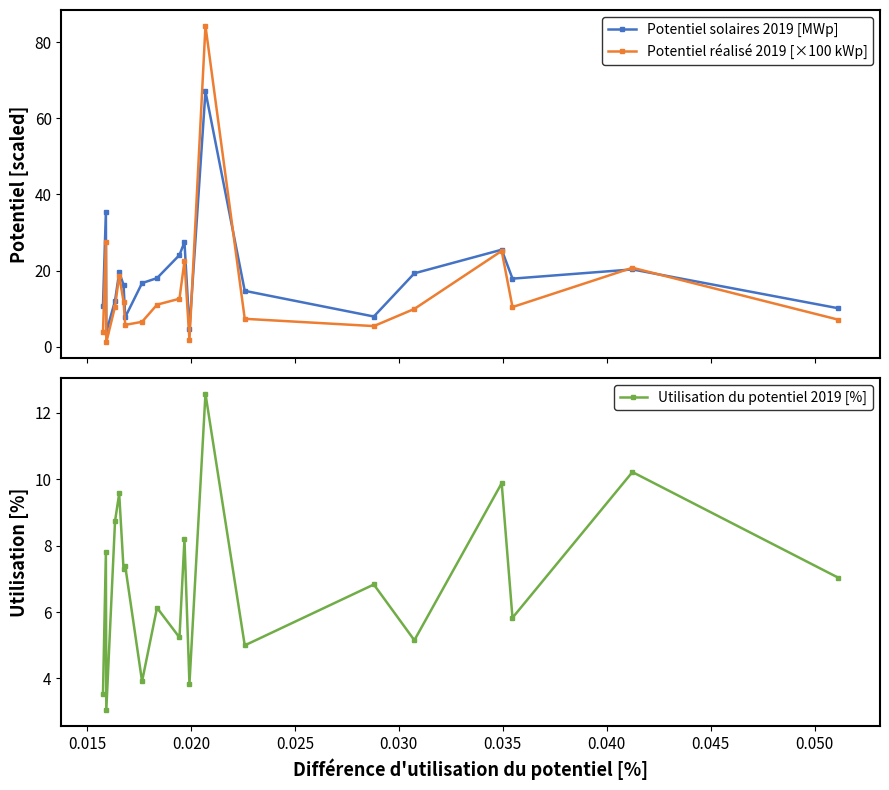

True or false: Utilisation du potentiel 2019 [%] and Potentiel solaires 2019 [MWp] cross at least once.

False